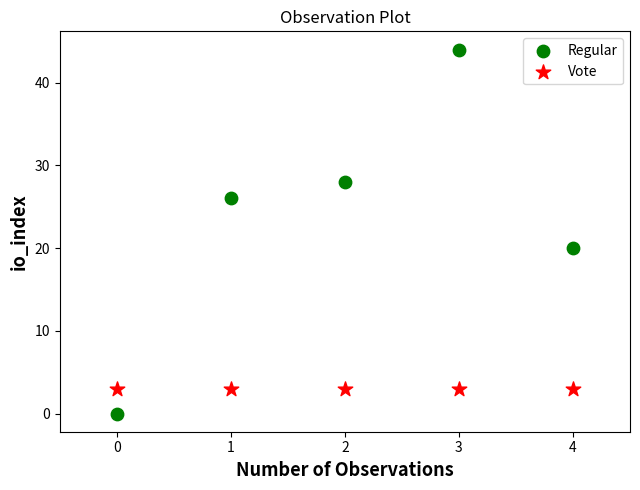

Which series reaches the minimum Y coordinate?

Regular